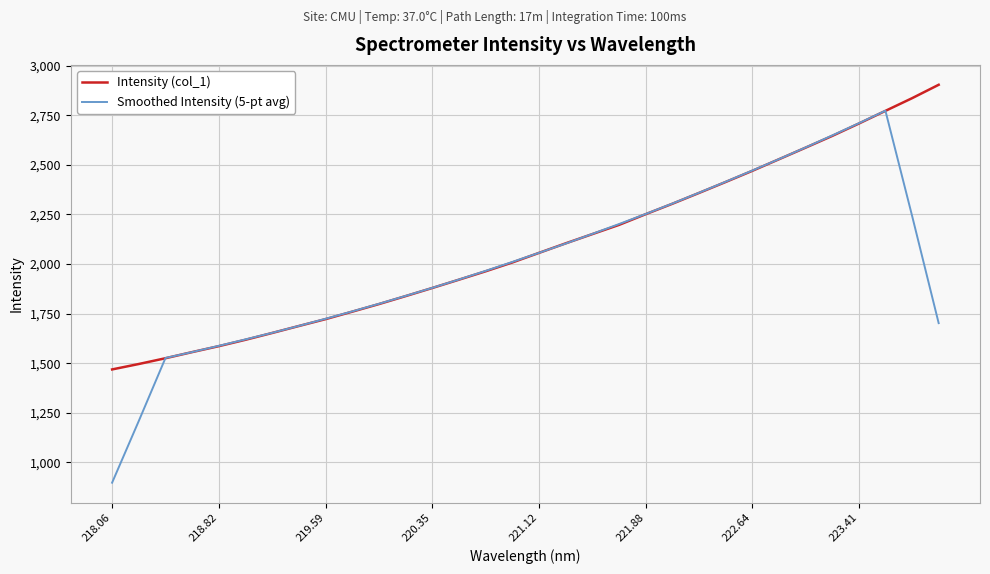

List the series in order of their peak value, highest first.

Intensity (col_1), Smoothed Intensity (5-pt avg)